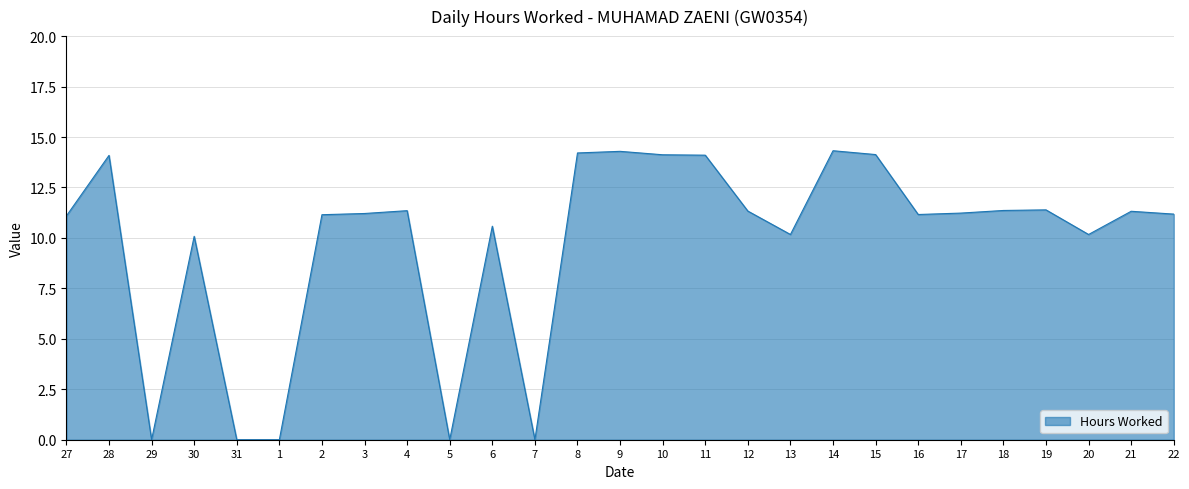

The chart shows a value of 0.0 at 7. True or false?

True